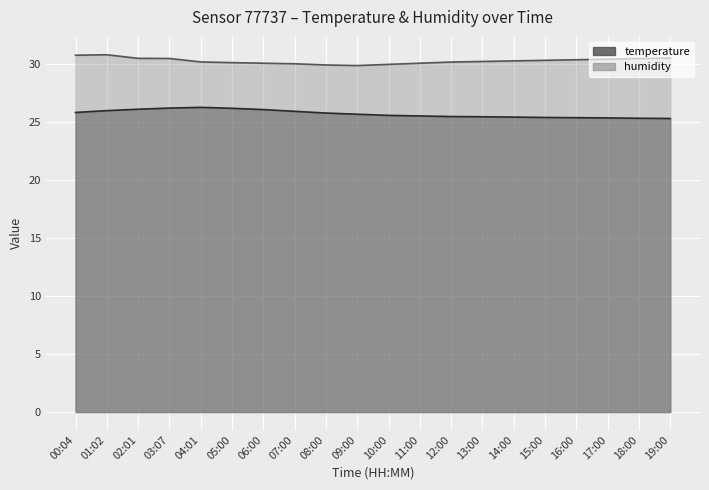

True or false: humidity and temperature cross at least once.

False